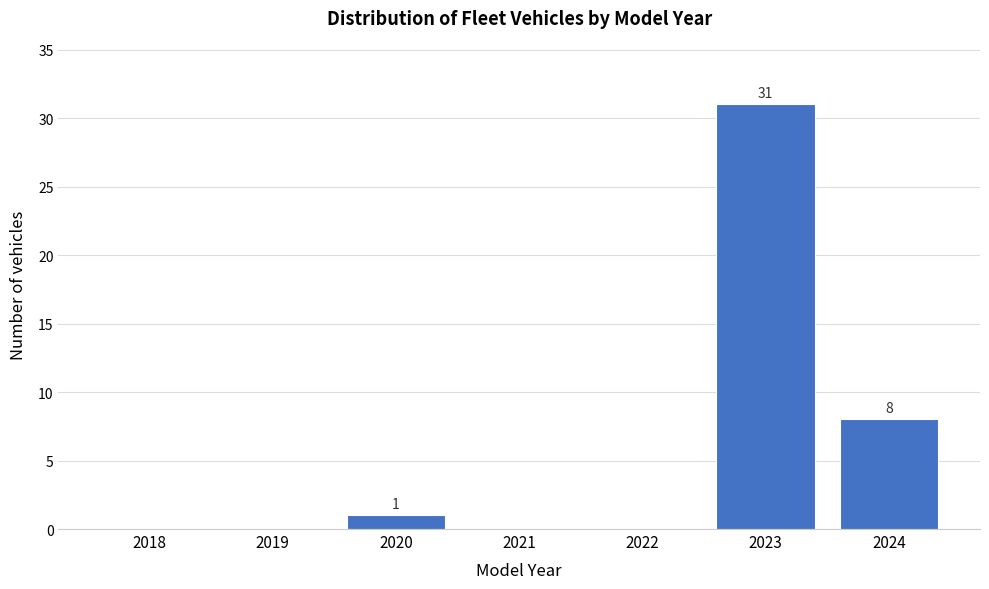

Reading left to right, list all the values displayed in this chart.

2018=0	2019=0	2020=1	2021=0	2022=0	2023=31	2024=8